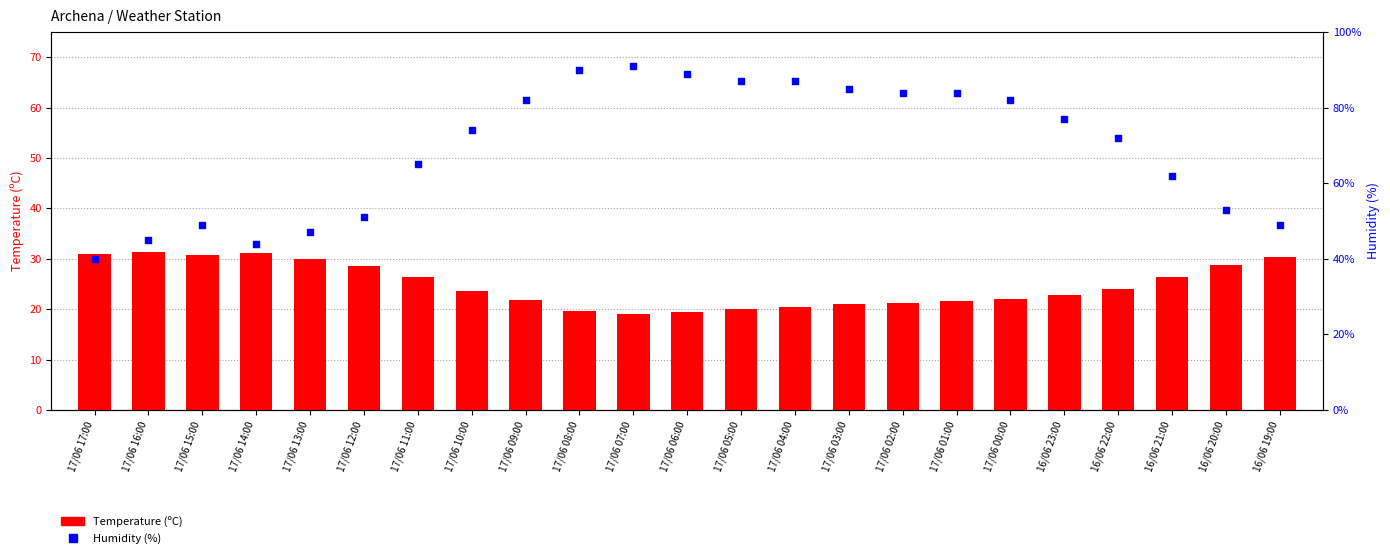

Which series has the largest total across all categories?

Humidity (%)